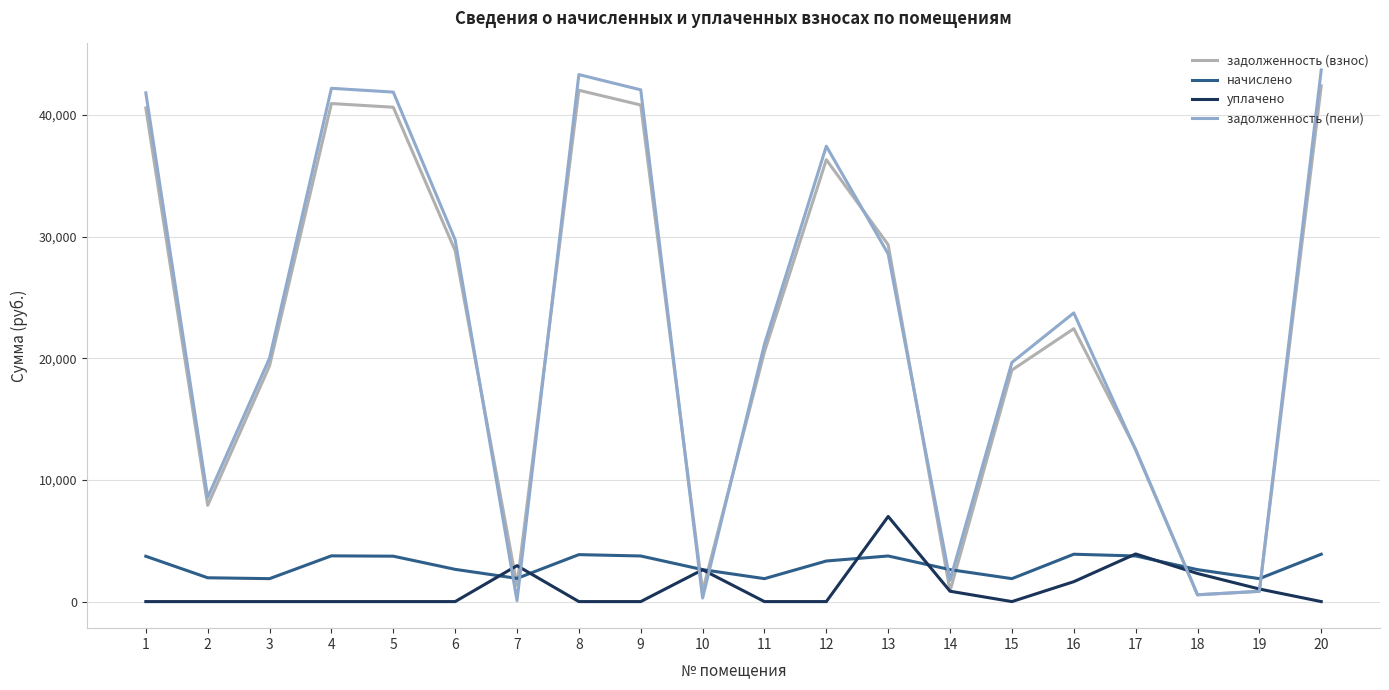

How many interior local peaks does the задолженность (пени) series have?

4